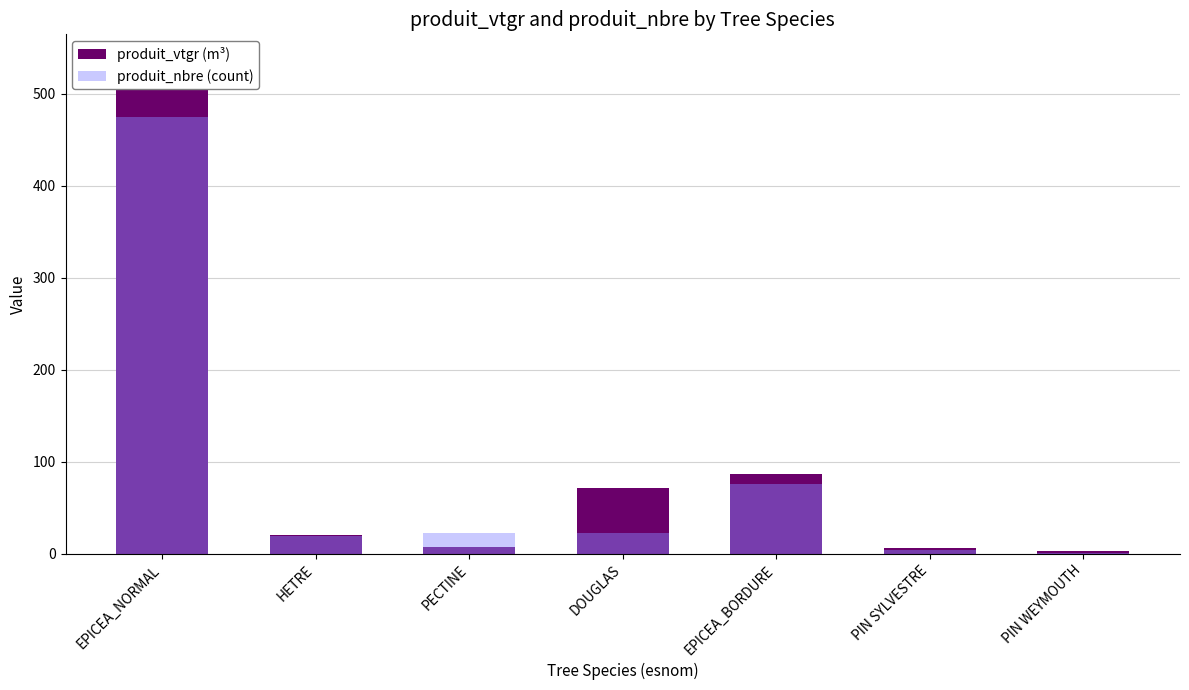

What is the sum of all produit_nbre (count) values?

621.0